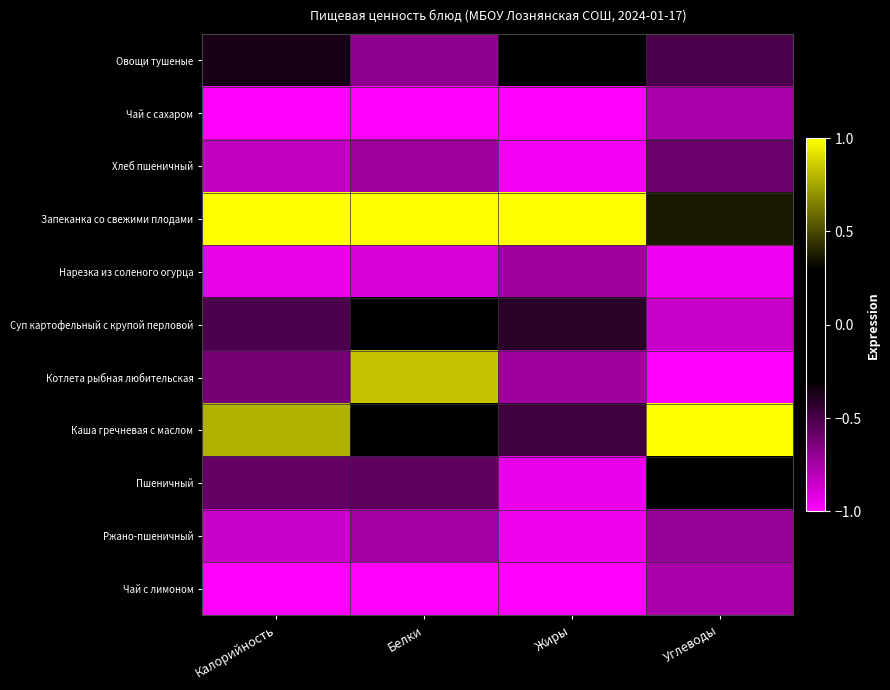

Reading left to right, extract all data points from this chart.

Овощи тушеные: Калорийность=-0.4	Белки=-0.7	Жиры=-0.1	Углеводы=-0.5
Чай с сахаром: Калорийность=-1.0	Белки=-1.0	Жиры=-1.0	Углеводы=-0.8
Хлеб пшеничный: Калорийность=-0.8	Белки=-0.7	Жиры=-1.0	Углеводы=-0.6
Запеканка со свежими плодами: Калорийность=1.0	Белки=1.0	Жиры=1.0	Углеводы=0.4
Нарезка из соленого огурца: Калорийность=-0.9	Белки=-0.9	Жиры=-0.7	Углеводы=-1.0
Суп картофельный с крупой перловой: Калорийность=-0.5	Белки=0.1	Жиры=-0.4	Углеводы=-0.8
Котлета рыбная любительская: Калорийность=-0.6	Белки=0.8	Жиры=-0.7	Углеводы=-1.0
Каша гречневая с маслом: Калорийность=0.8	Белки=-0.0	Жиры=-0.5	Углеводы=1.0
Пшеничный: Калорийность=-0.6	Белки=-0.6	Жиры=-0.9	Углеводы=-0.2
Ржано-пшеничный: Калорийность=-0.8	Белки=-0.7	Жиры=-1.0	Углеводы=-0.7
Чай с лимоном: Калорийность=-1.0	Белки=-1.0	Жиры=-1.0	Углеводы=-0.8